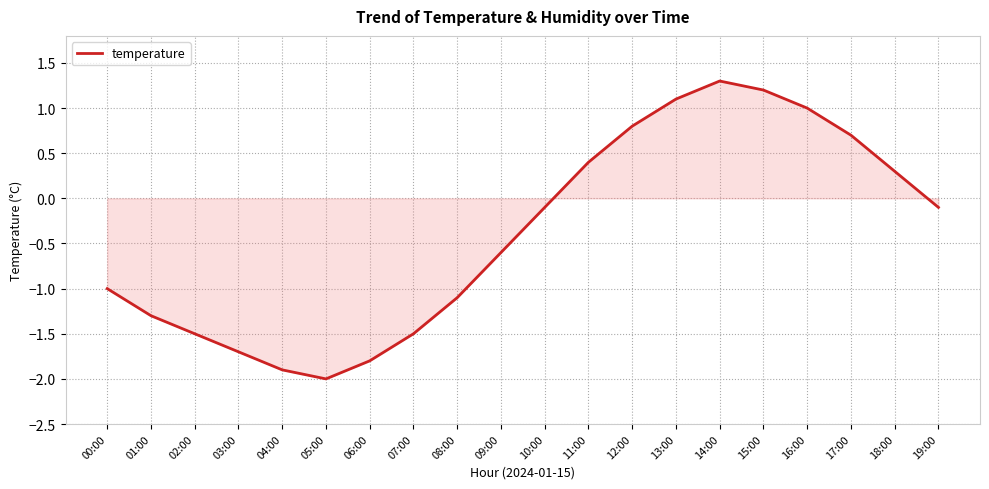

Does the chart display data point markers on the line(s)?

No